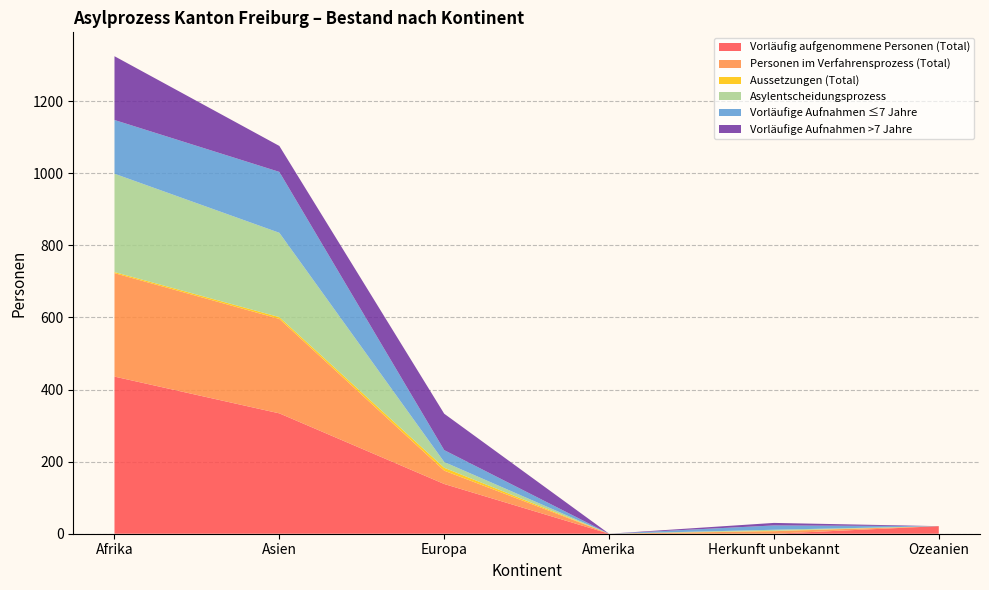

Reading left to right, transcribe all the data shown in this chart.

Vorläufig aufgenommene Personen (Total): Afrika=436	Asien=334	Europa=138	Amerika=0	Herkunft unbekannt=0	Ozeanien=21
Personen im Verfahrensprozess (Total): Afrika=287	Asien=262	Europa=37	Amerika=0	Herkunft unbekannt=7	Ozeanien=0
Aussetzungen (Total): Afrika=3	Asien=5	Europa=8	Amerika=0	Herkunft unbekannt=1	Ozeanien=0
Asylentscheidungsprozess: Afrika=273	Asien=234	Europa=16	Amerika=0	Herkunft unbekannt=3	Ozeanien=0
Vorläufige Aufnahmen ≤7 Jahre: Afrika=149	Asien=169	Europa=33	Amerika=0	Herkunft unbekannt=12	Ozeanien=0
Vorläufige Aufnahmen >7 Jahre: Afrika=177	Asien=72	Europa=101	Amerika=0	Herkunft unbekannt=7	Ozeanien=0